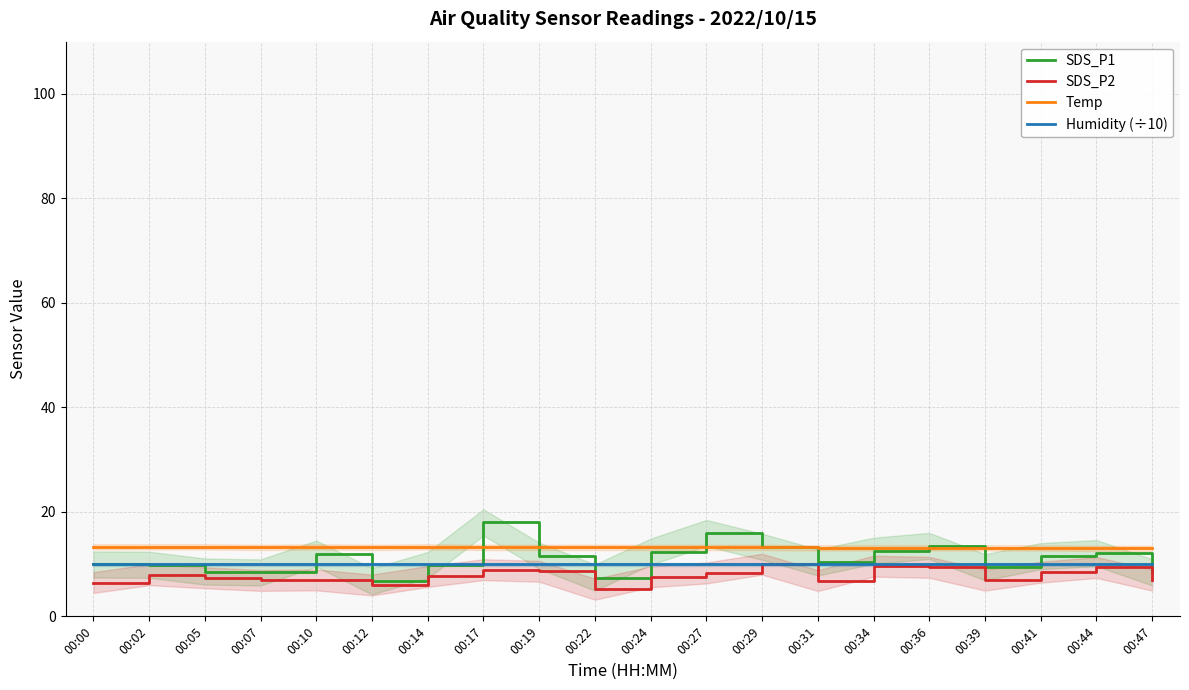

The value of SDS_P2 at 00:00 is 6.5. True or false?

True